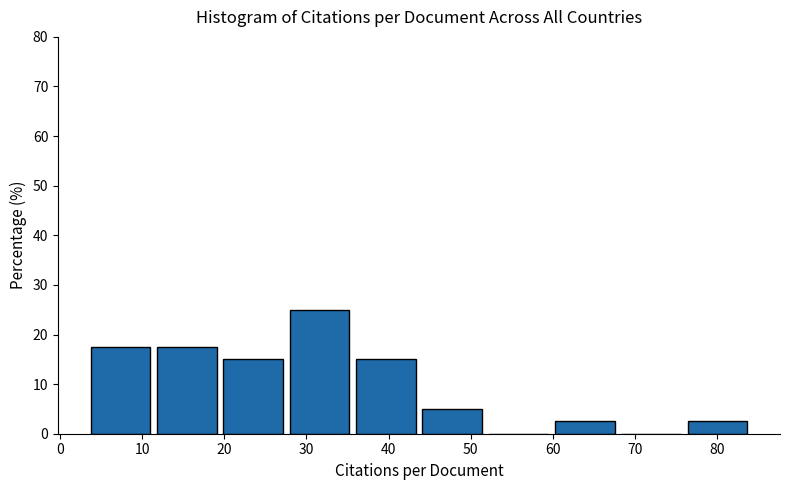

What is the height of the bar covering 12 to 20 on the x-axis? Neither the bar edges nor the heights are printed on the chart, so give them approximately, as read against the axes.

18